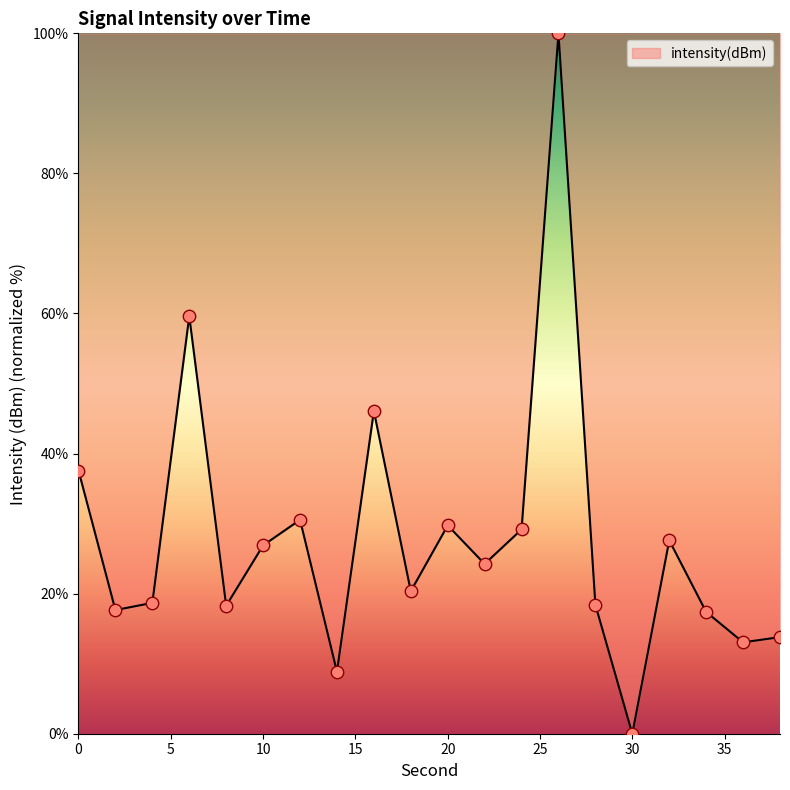

What is the greatest value displayed?

100.0